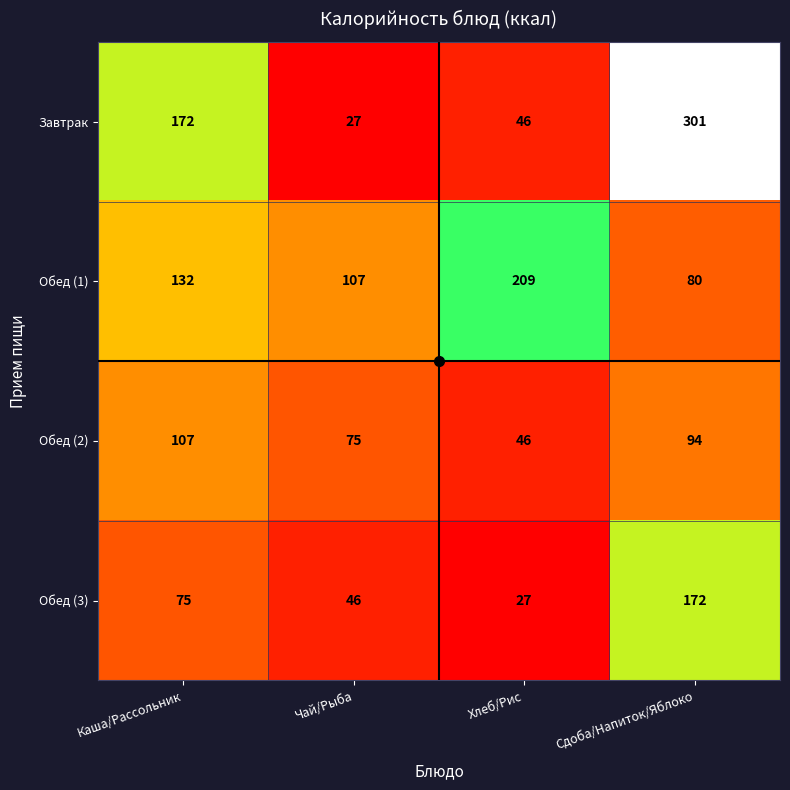

What is the difference between the highest and lowest values at Каша/Рассольник?

97